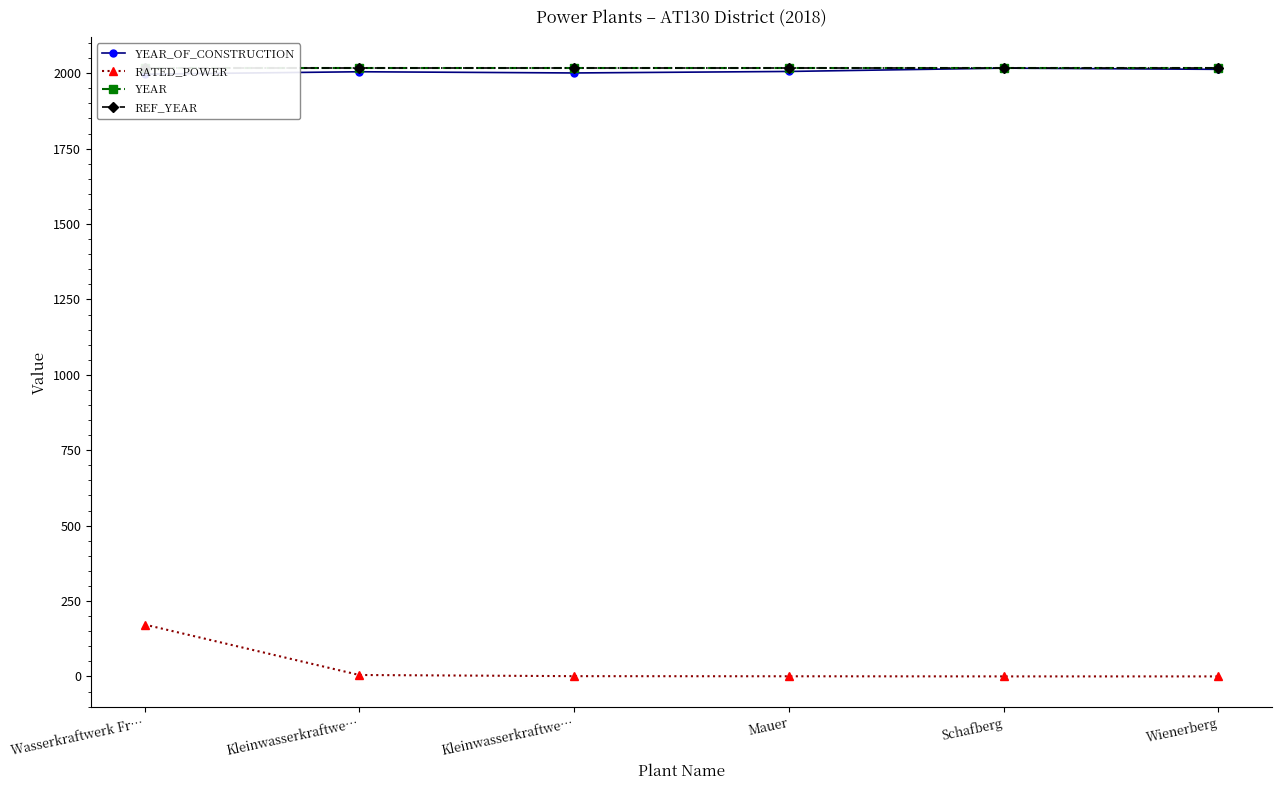

What is the difference between the maximum and minimum values in the YEAR_OF_CONSTRUCTION series?

20.0